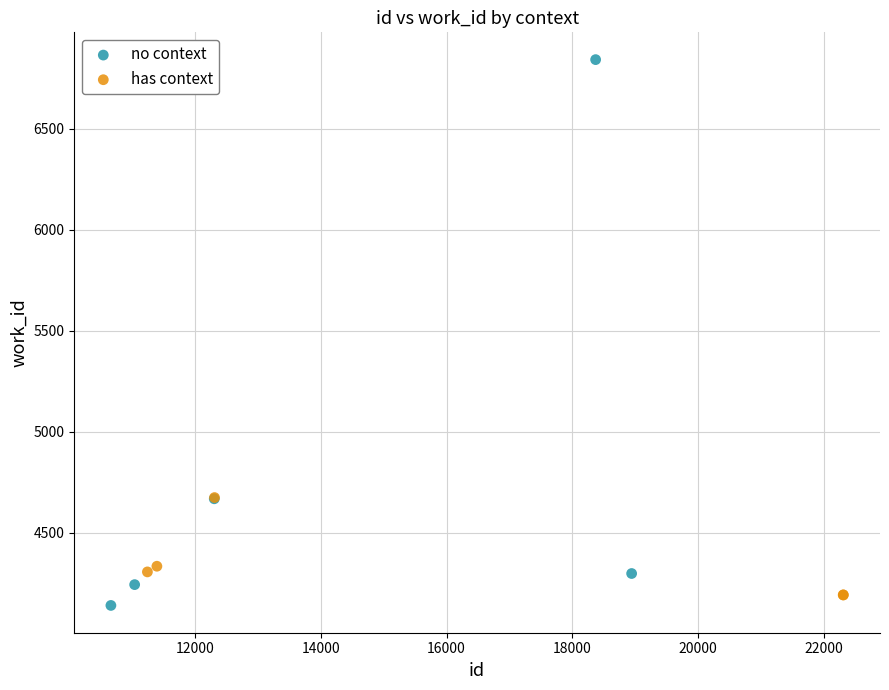

Which series has the widest spread of Y values?

no context